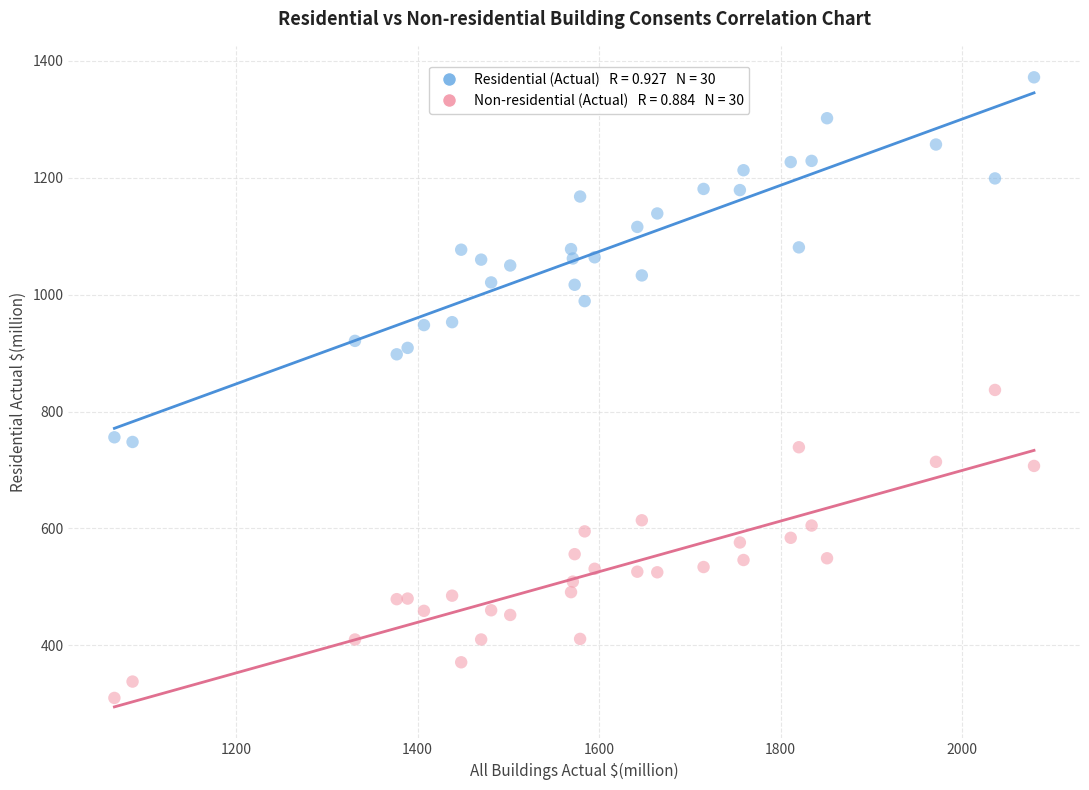

Across all data points, what is the range of X values (max minus min)?

1013